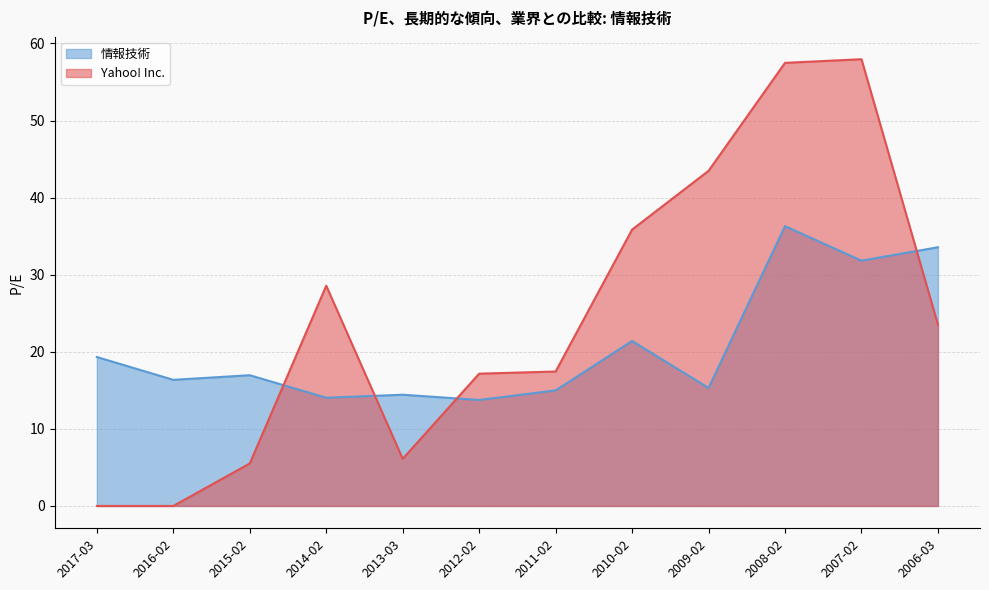

What is the difference between the Yahoo! Inc. values at 2012-02 and 2006-03?

6.4